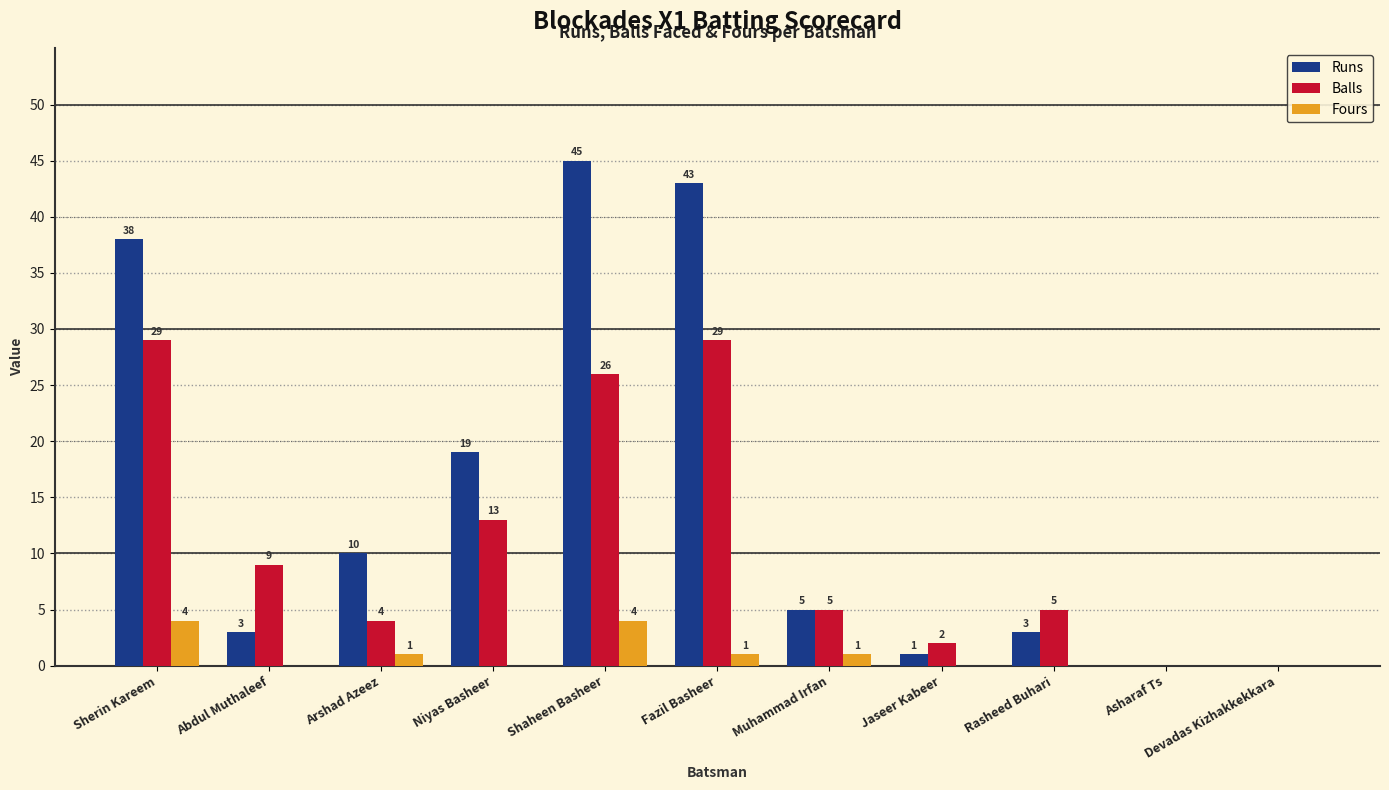

Where is Balls nearest to the value 14?

Niyas Basheer